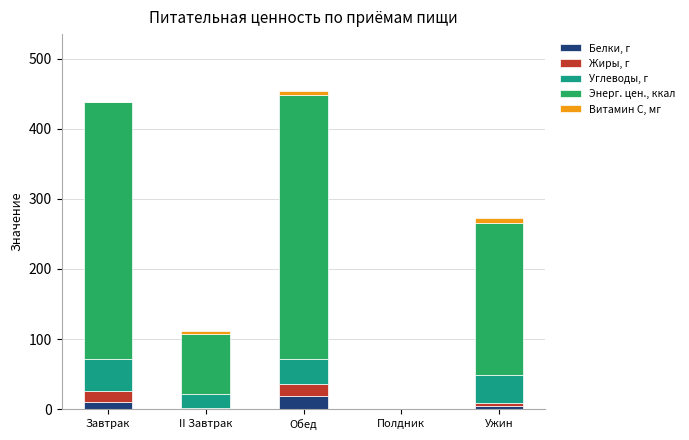

What is the sum of all Белки, г values?

34.4